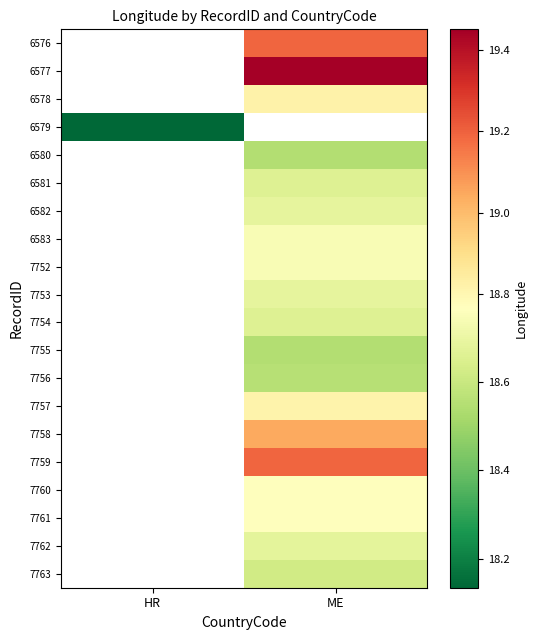

Is it true that 7761 equals 18.8 at ME?

True